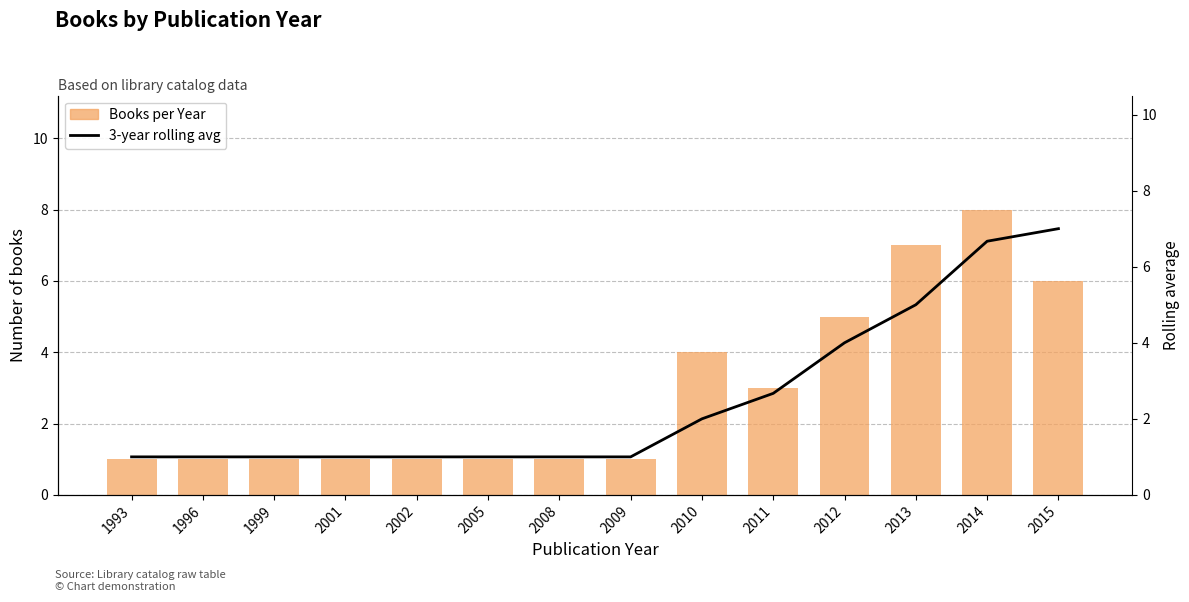

True or false: Books per Year has a value of 1.5 at 2009.

False